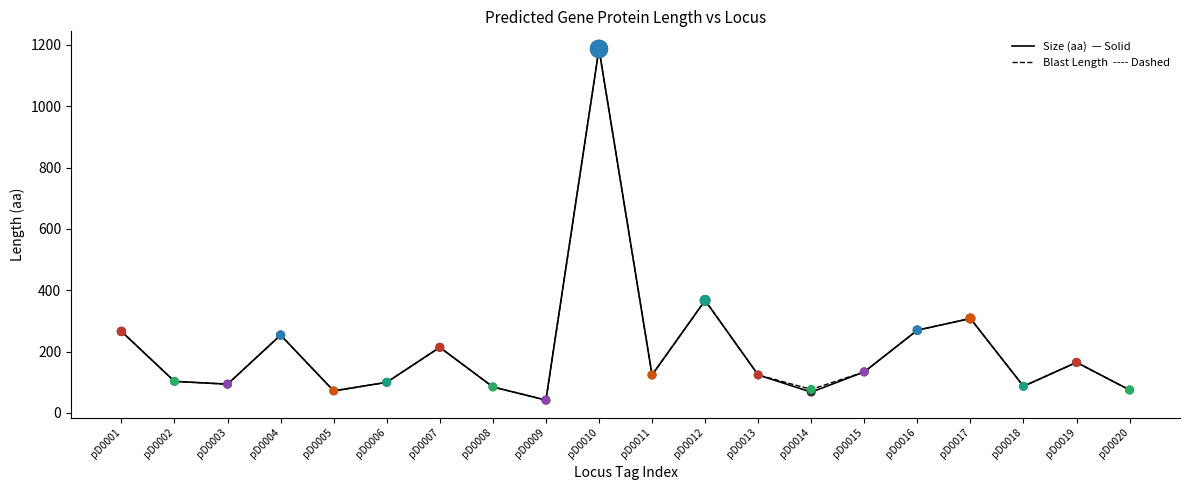

What is the total value across all series at pD0005?

144